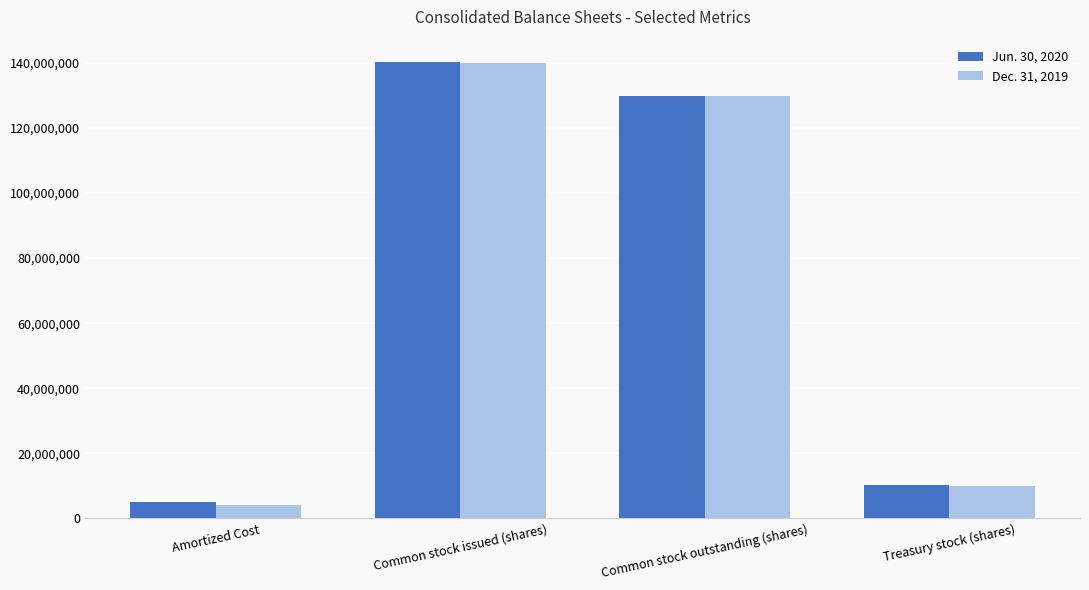

What are all the series names shown in the legend?

Jun. 30, 2020, Dec. 31, 2019